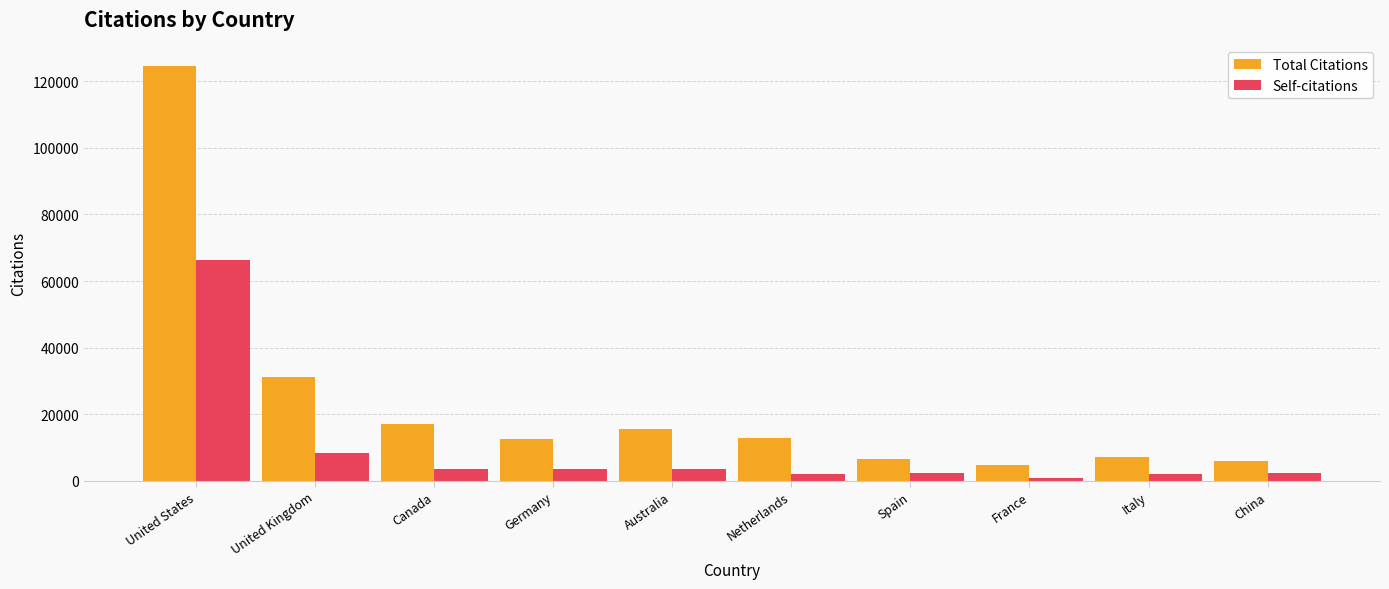

Does the chart contain stacked bars?

No